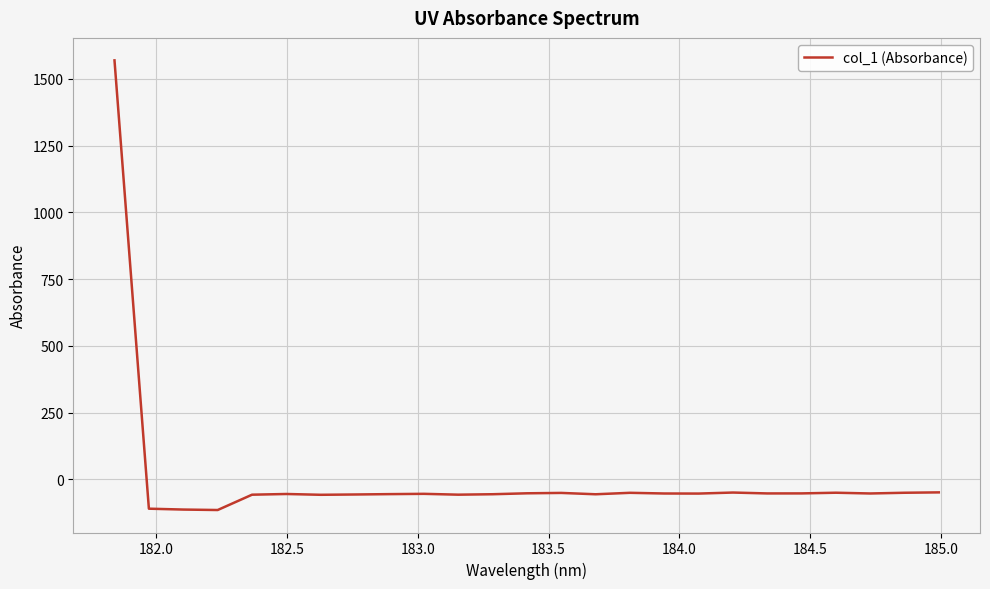

What is the minimum value shown in the chart?

-114.8